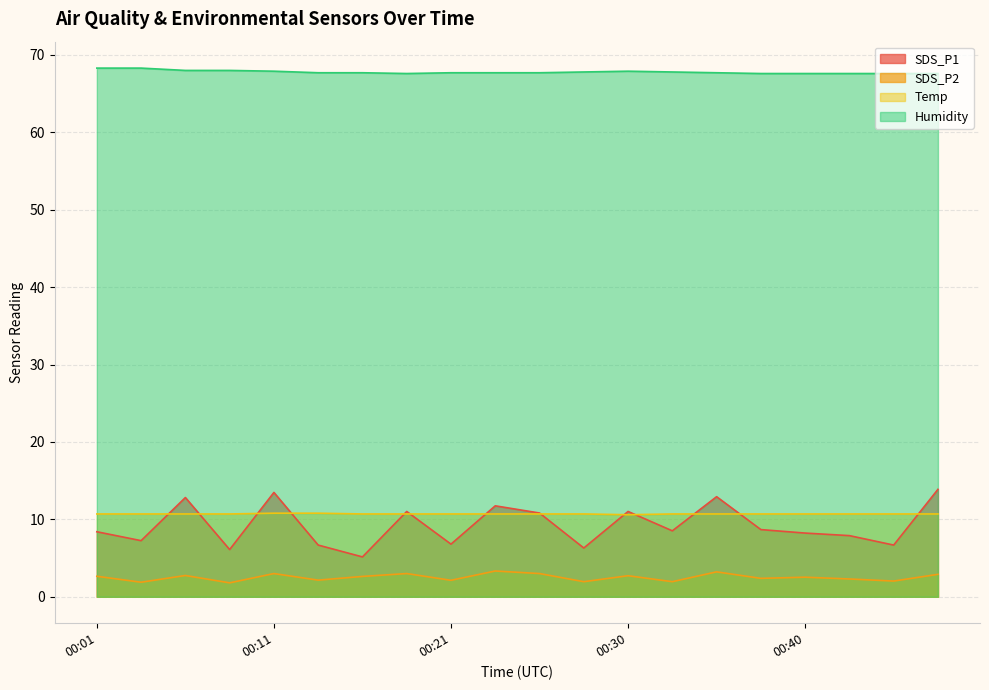

Between 00:01 and 00:09, which series saw the biggest shift?

SDS_P1